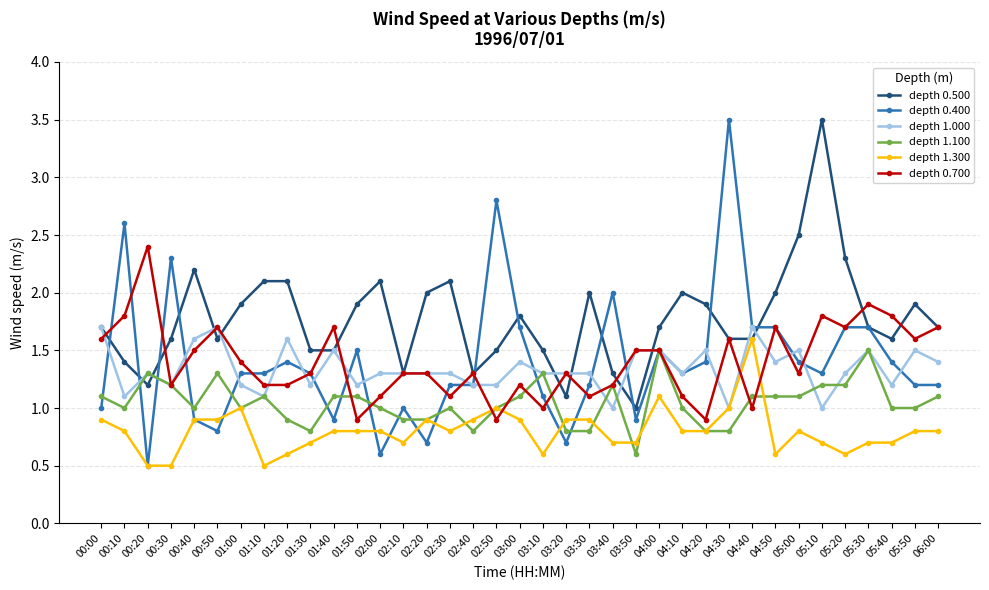

What are all the series names shown in the legend?

depth 0.500, depth 0.400, depth 1.000, depth 1.100, depth 1.300, depth 0.700